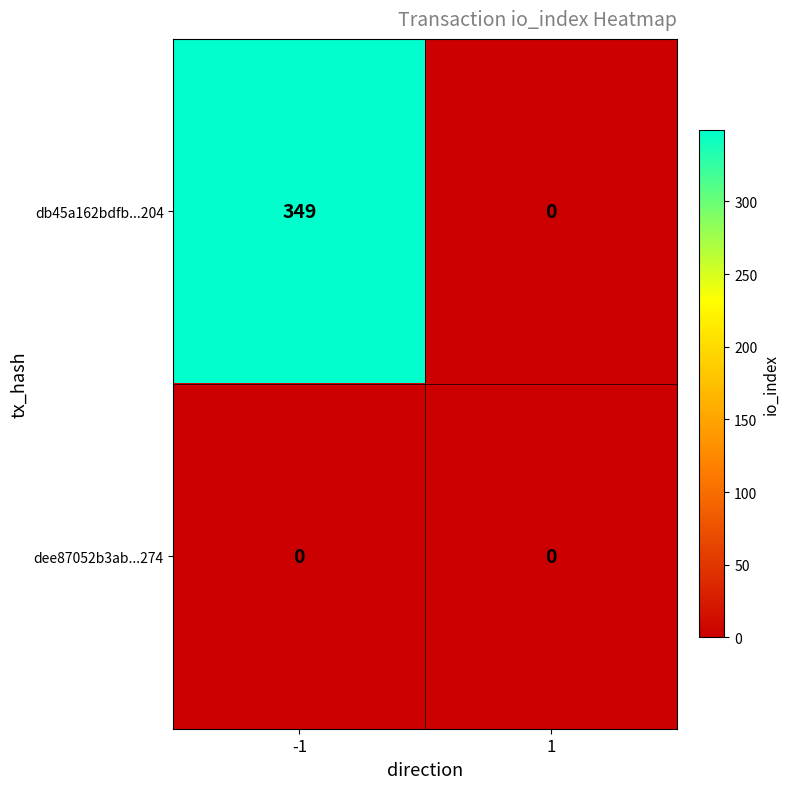

Reading left to right, list all the values displayed in this chart.

db45a162bdfb...204: -1=349	1=0
dee87052b3ab...274: -1=0	1=0